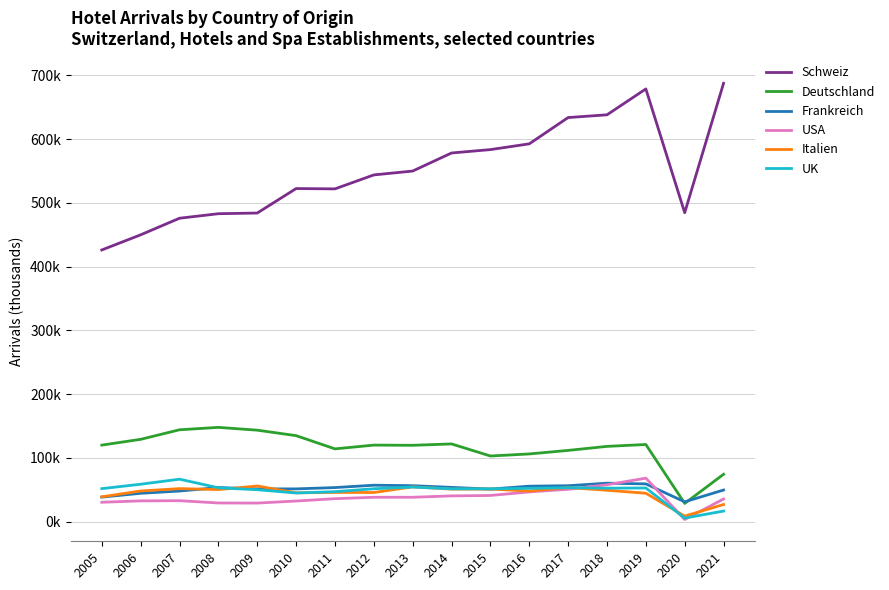

Reading right to left, what are all the values shown in this chart?

Schweiz: 687.6	484.6	678.7	638.1	633.8	592.6	583.6	578.3	549.9	543.9	522.0	522.5	484.1	483.0	475.9	449.9	426.2
Deutschland: 74.3	28.6	121.1	118.1	111.8	106.2	103.0	121.9	119.8	120.1	114.2	134.9	143.5	147.9	144.1	129.1	120.1
Frankreich: 49.6	31.1	59.2	60.4	56.4	55.7	51.1	53.8	56.4	57.2	53.5	51.4	51.4	53.5	48.1	44.5	38.5
USA: 35.6	3.4	68.2	57.9	50.8	46.7	41.1	40.4	38.3	38.3	36.0	32.4	29.2	29.3	32.9	32.6	30.5
Italien: 26.9	8.7	44.6	49.3	53.4	48.0	51.1	51.1	54.6	45.8	45.9	45.2	55.9	50.4	51.8	48.1	39.0
UK: 16.6	5.6	52.8	52.6	53.3	52.3	51.5	51.5	54.3	51.6	47.0	45.0	50.1	53.1	66.6	58.7	51.8